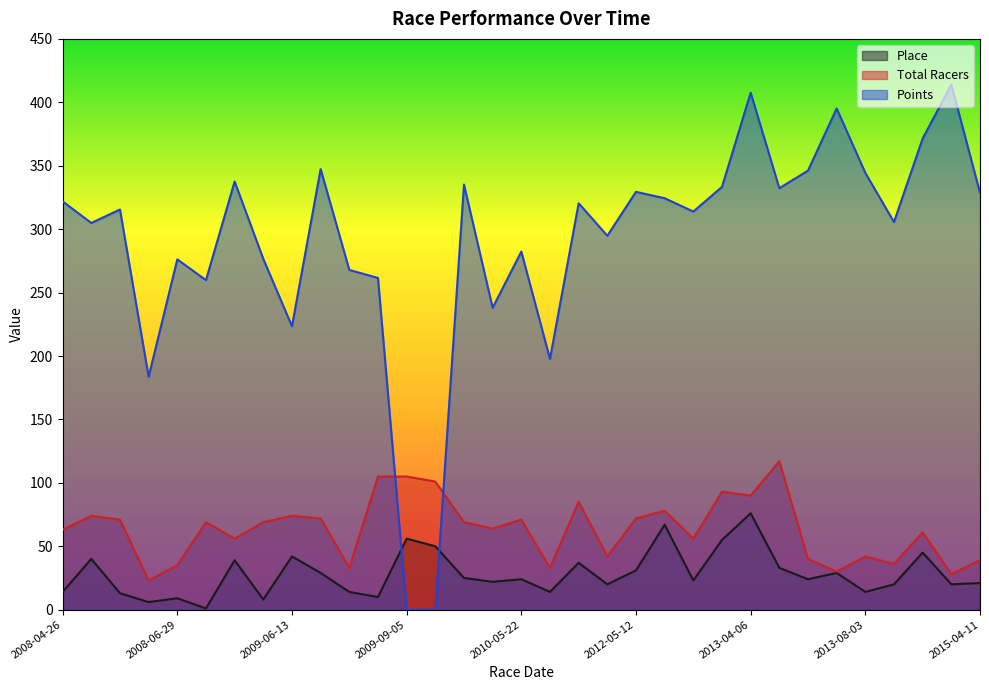

At which category does the chart reach its minimum across all series?

2009-09-05